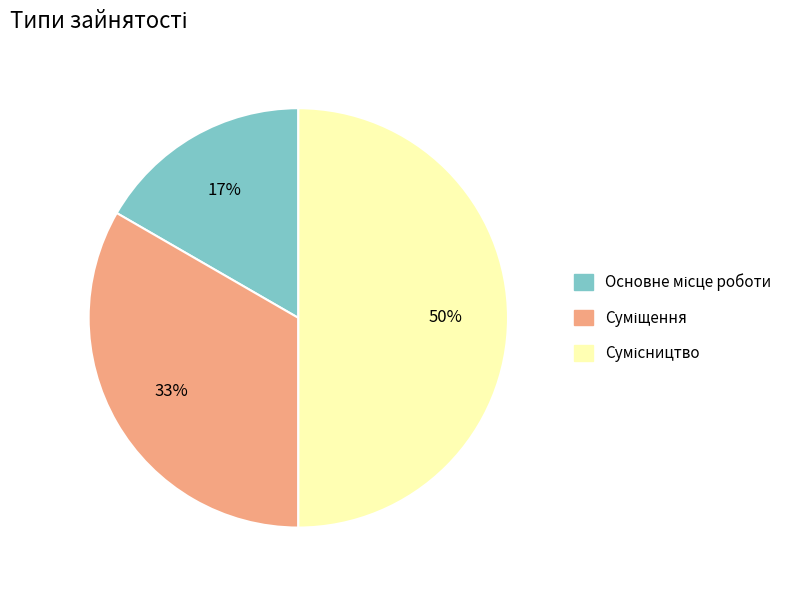

Count the number of slices in the pie.

3